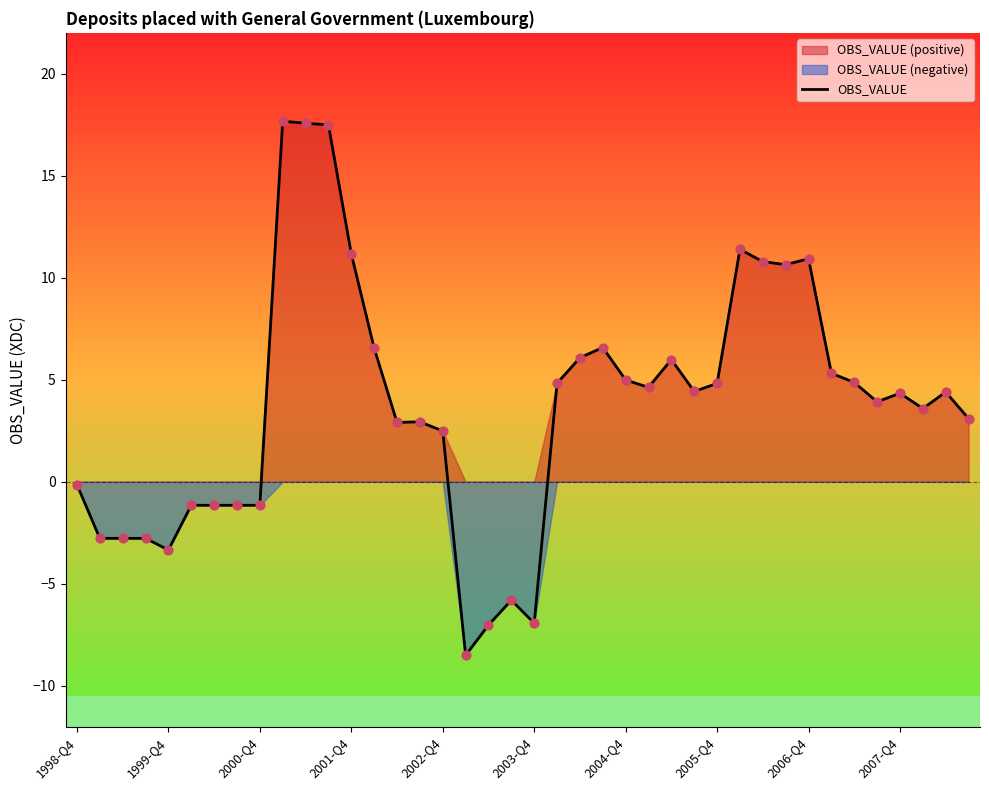

True or false: OBS_VALUE has a value of -1.1 at 2000-Q4.

True